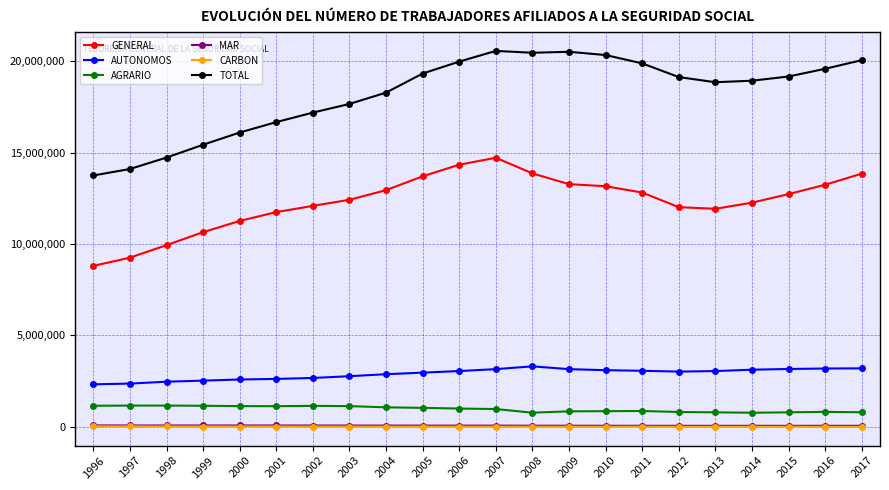

How many data points in AGRARIO are less than 1001463?

11